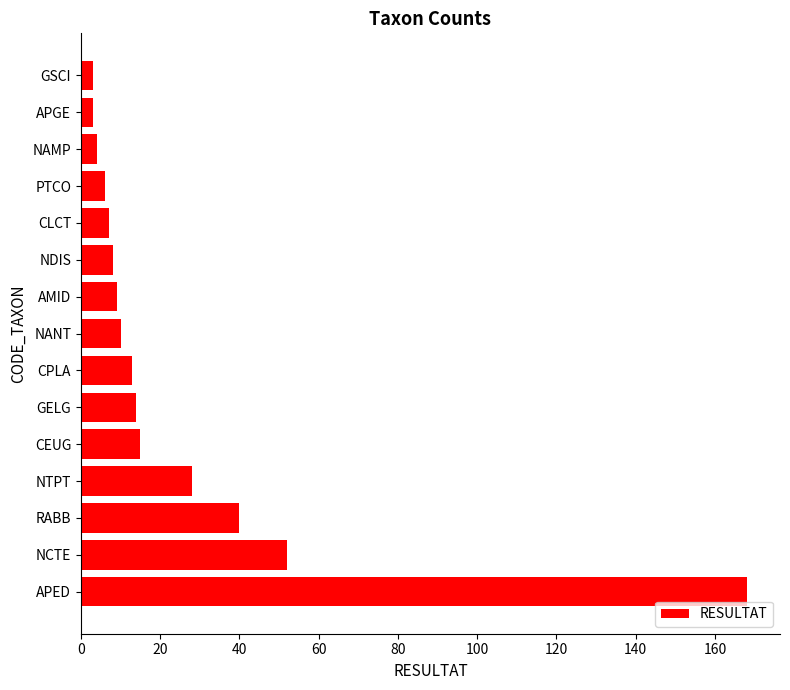

Are the bars horizontal?

Yes